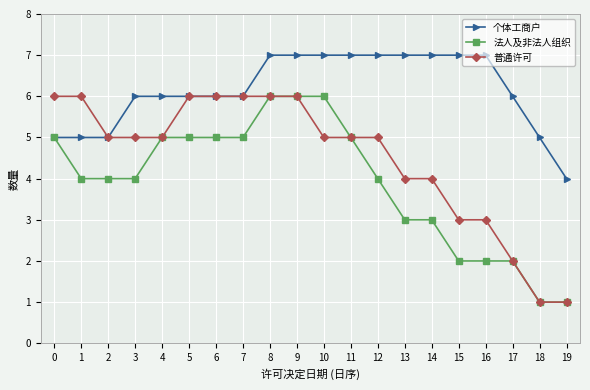

What is the difference between the maximum and minimum values in the 普通许可 series?

5